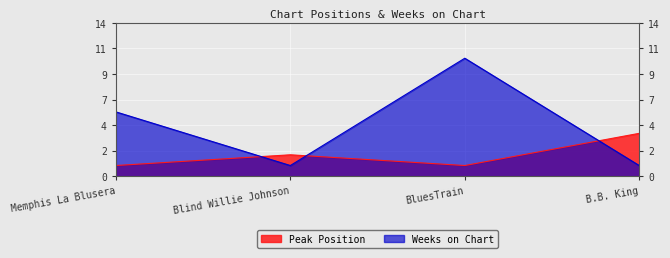

Where does the Peak Position series first go above 2?

B.B. King